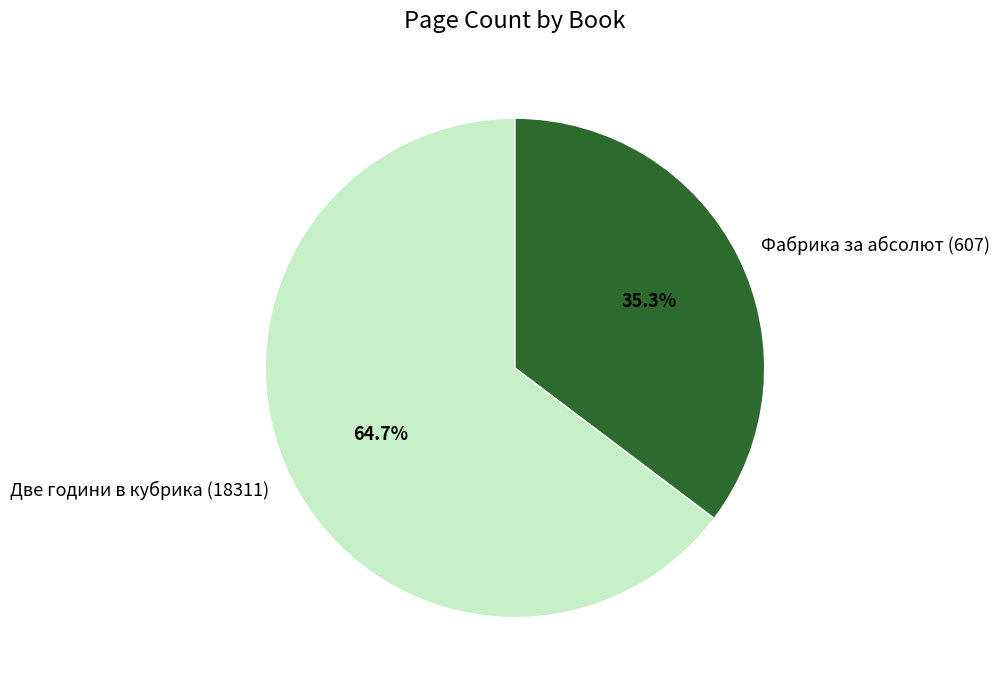

Which category accounts for the majority?

Две години в кубрика (18311)